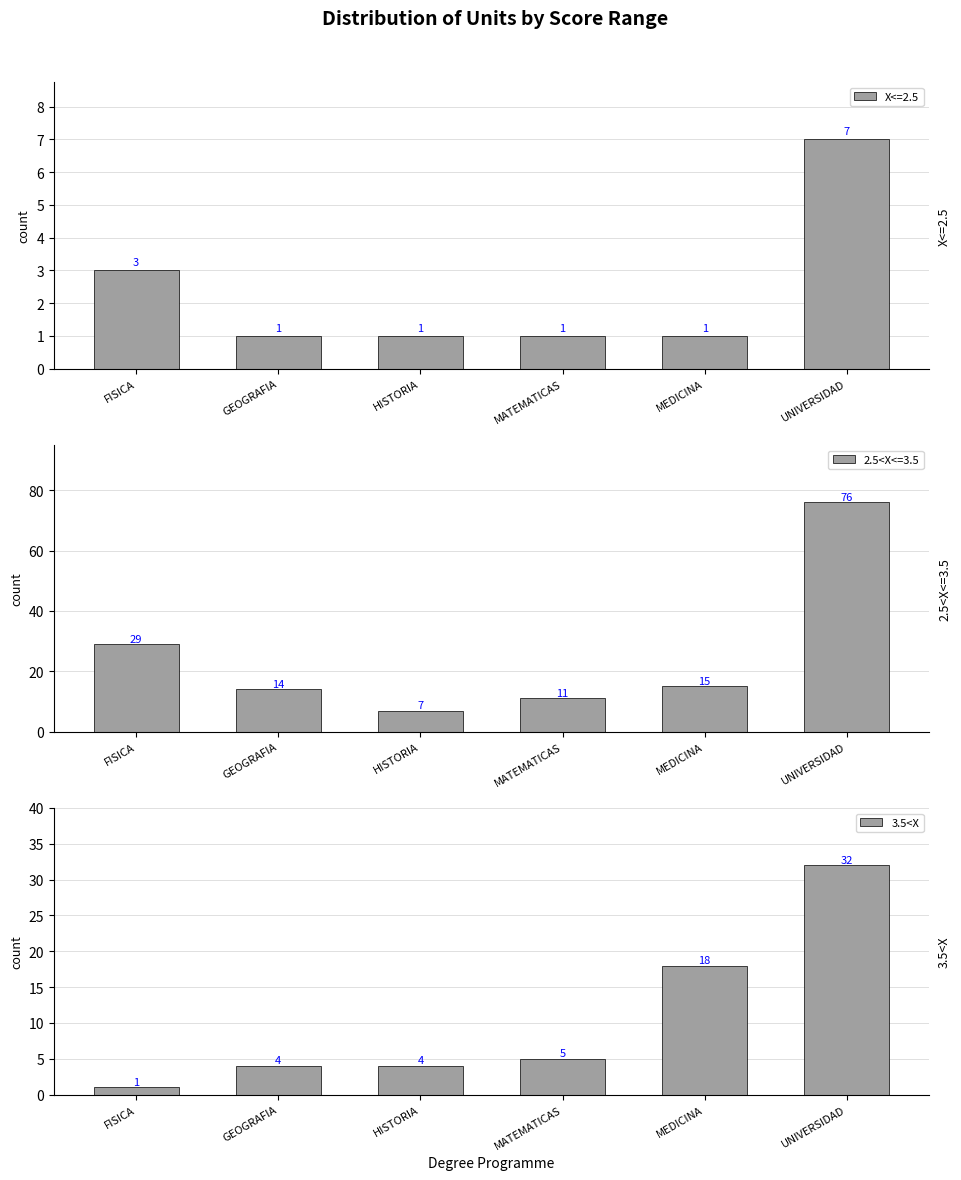

Is it true that the value at FISICA is 0?

False